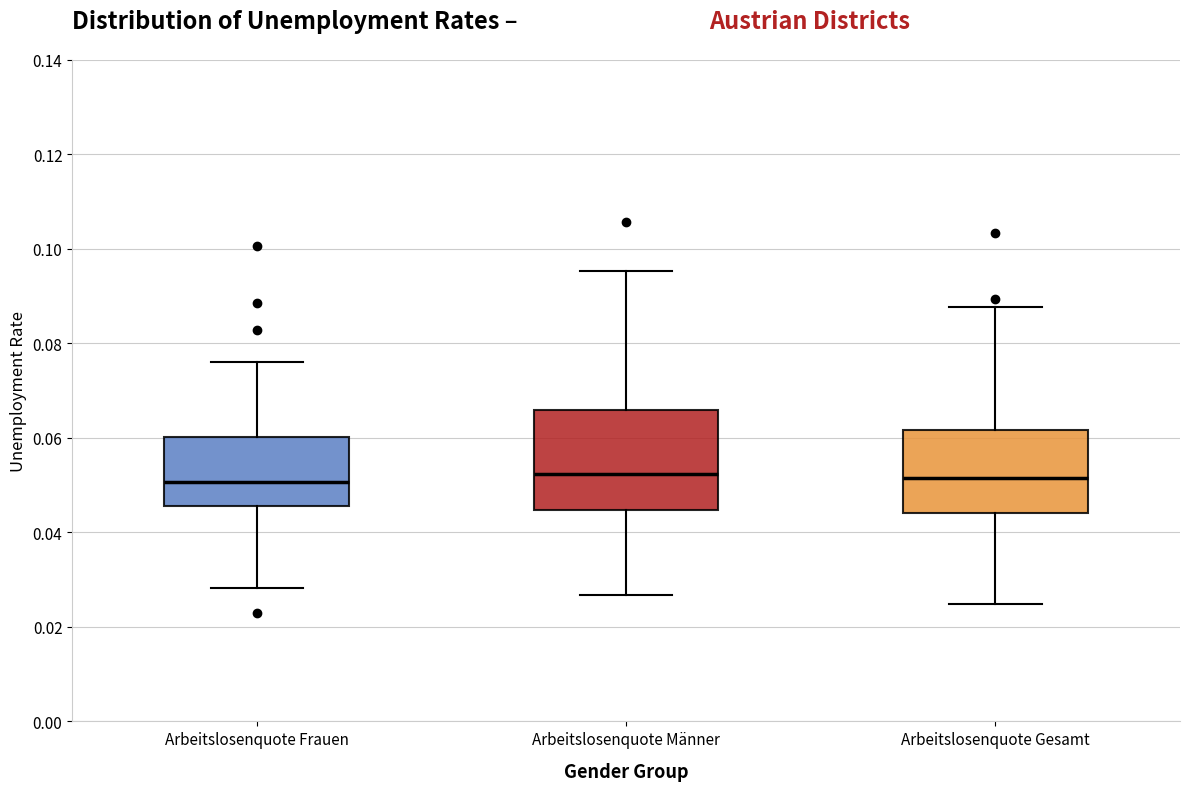

Comparing the boxes themselves (not the whiskers), which one is the tallest?

Arbeitslosenquote Männer